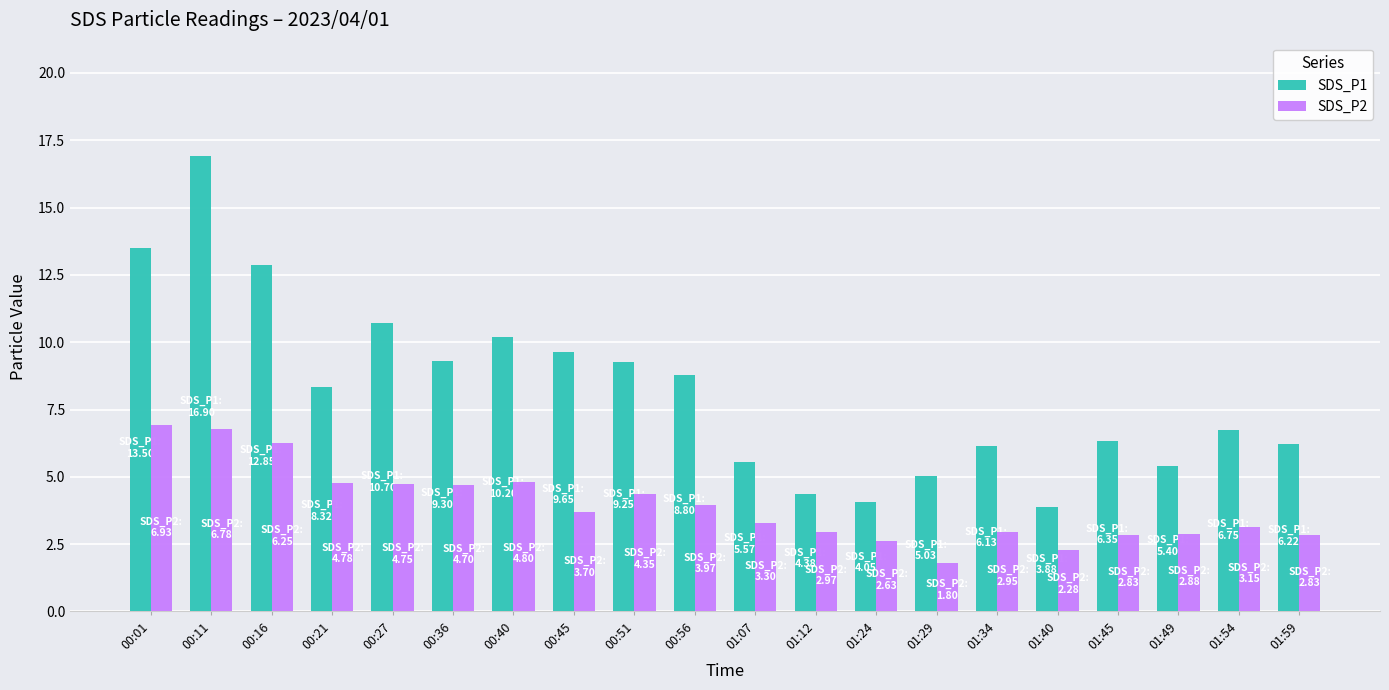

The SDS_P2 series shows 1.8 at 01:59. True or false?

False